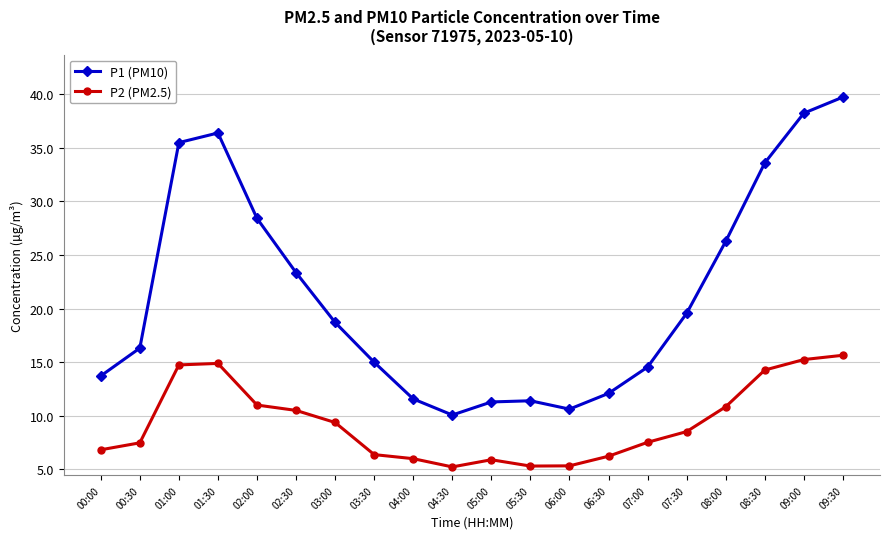

Rank the series at 08:30 from lowest to highest value.

P2 (PM2.5), P1 (PM10)